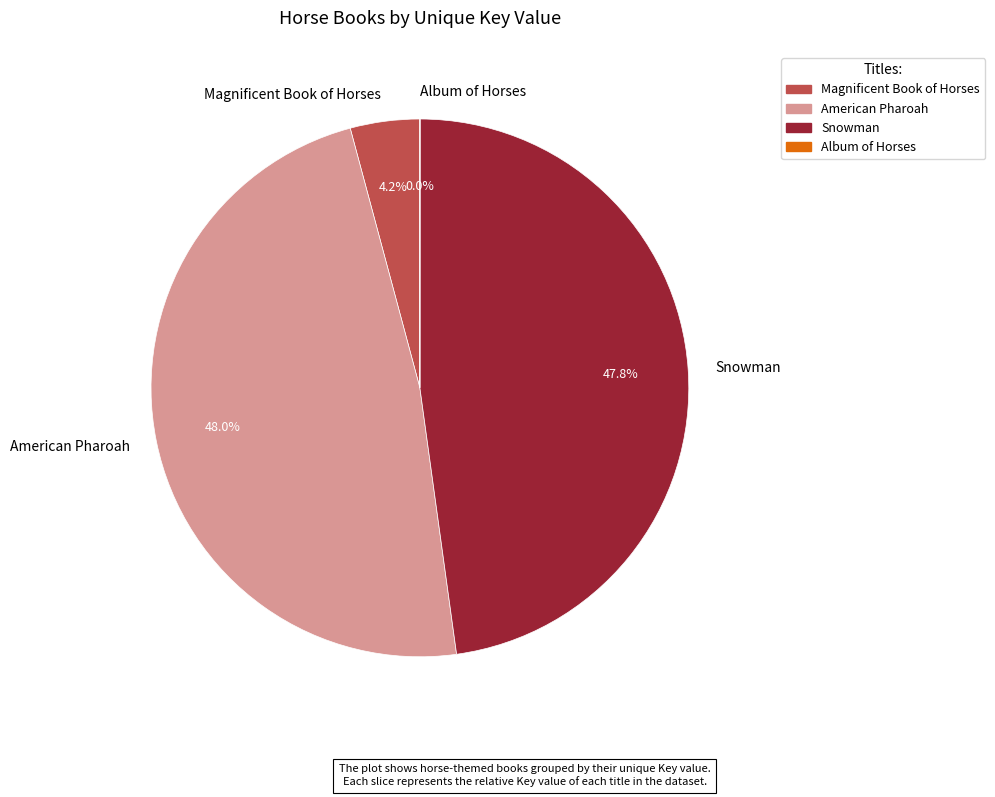

Which has a higher value, Magnificent Book of Horses or American Pharoah?

American Pharoah